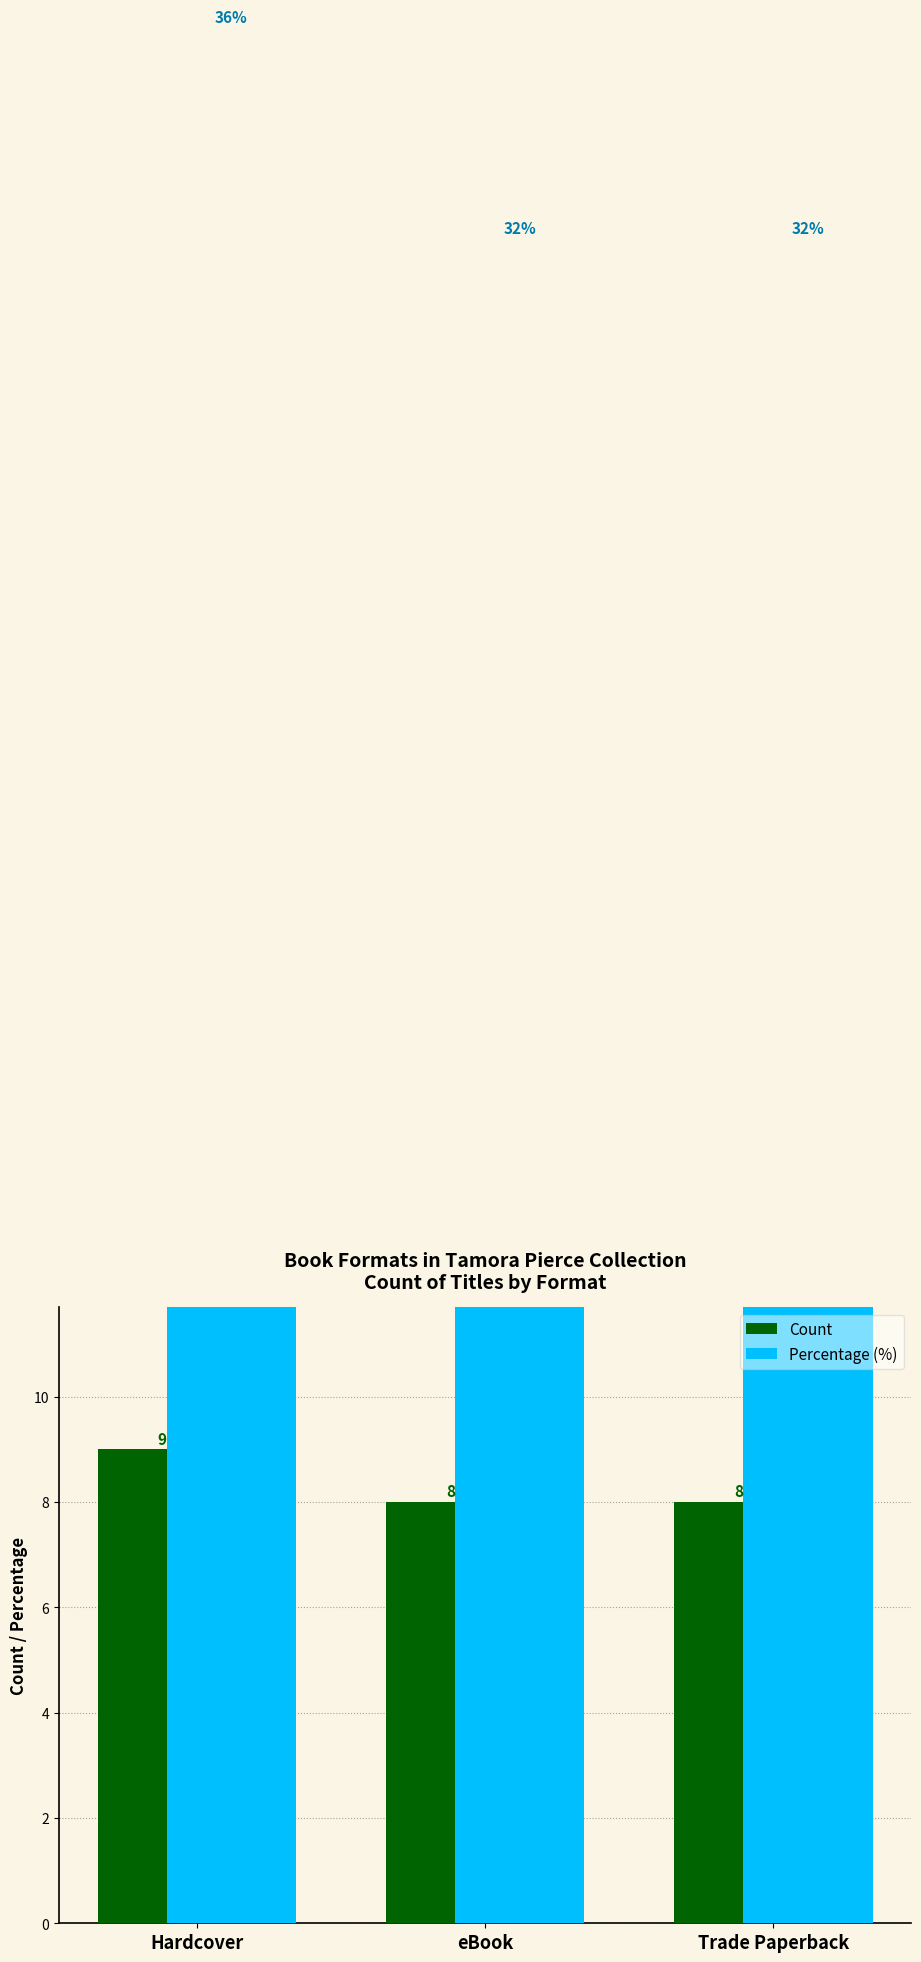

Reading right to left, transcribe all the data shown in this chart.

Count: 8	8	9
Percentage (%): 32	32	36